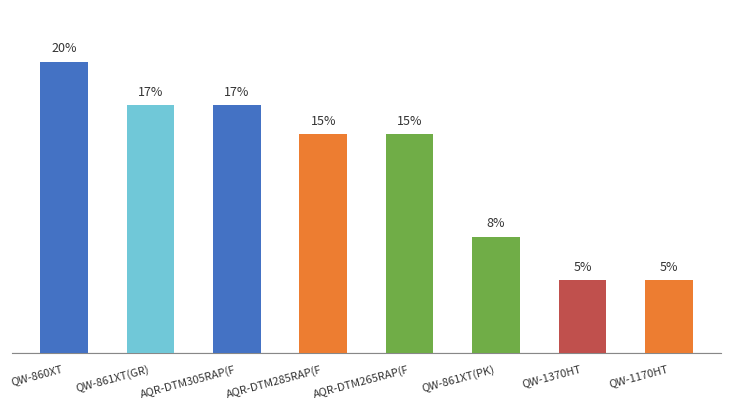

What is the label of the 3rd bar from the right?

QW-861XT(PK)